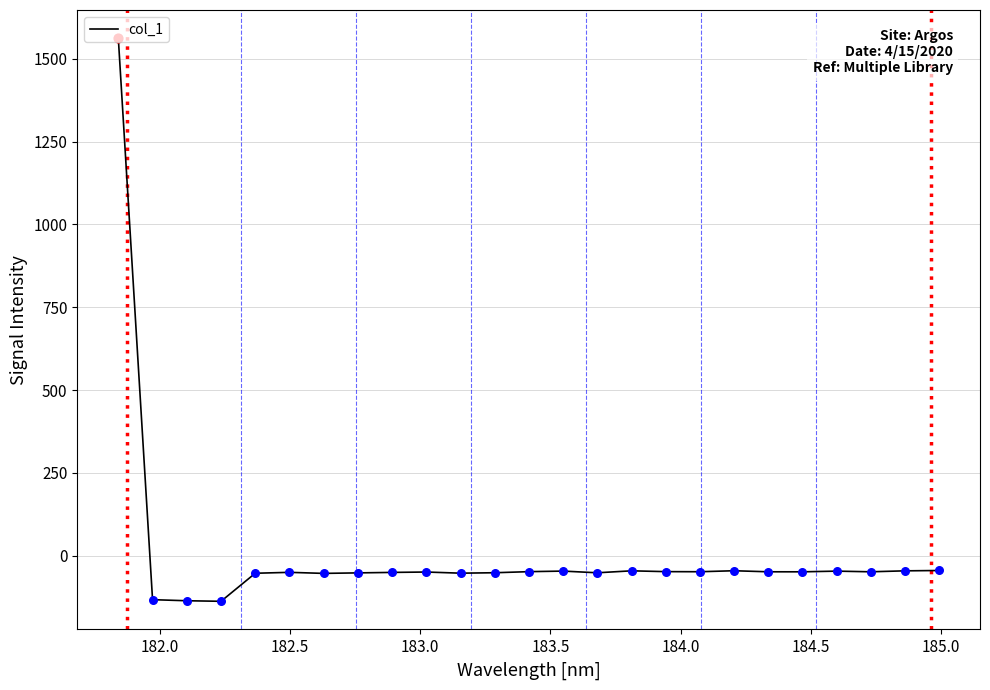

What is the difference between the maximum and minimum values?

1699.5